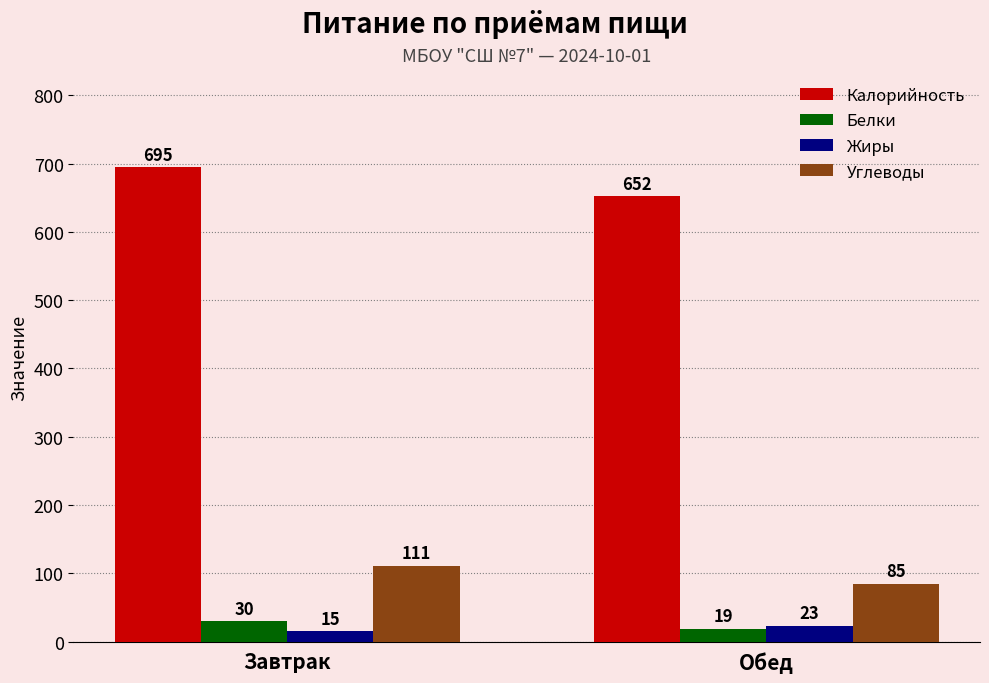

What position from the left is Обед?

2